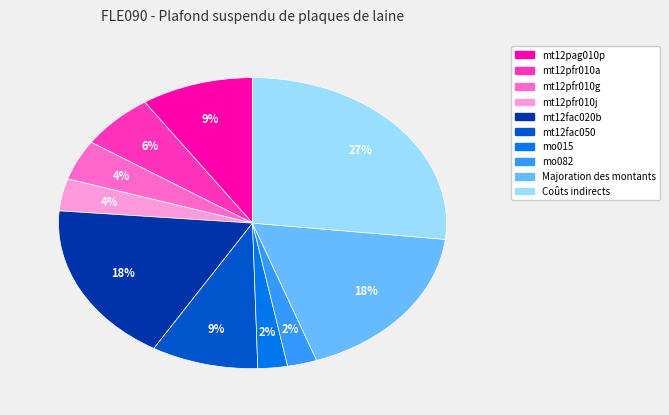

To the nearest percent, what percentage of the pie is mt12pfr010j?

4%